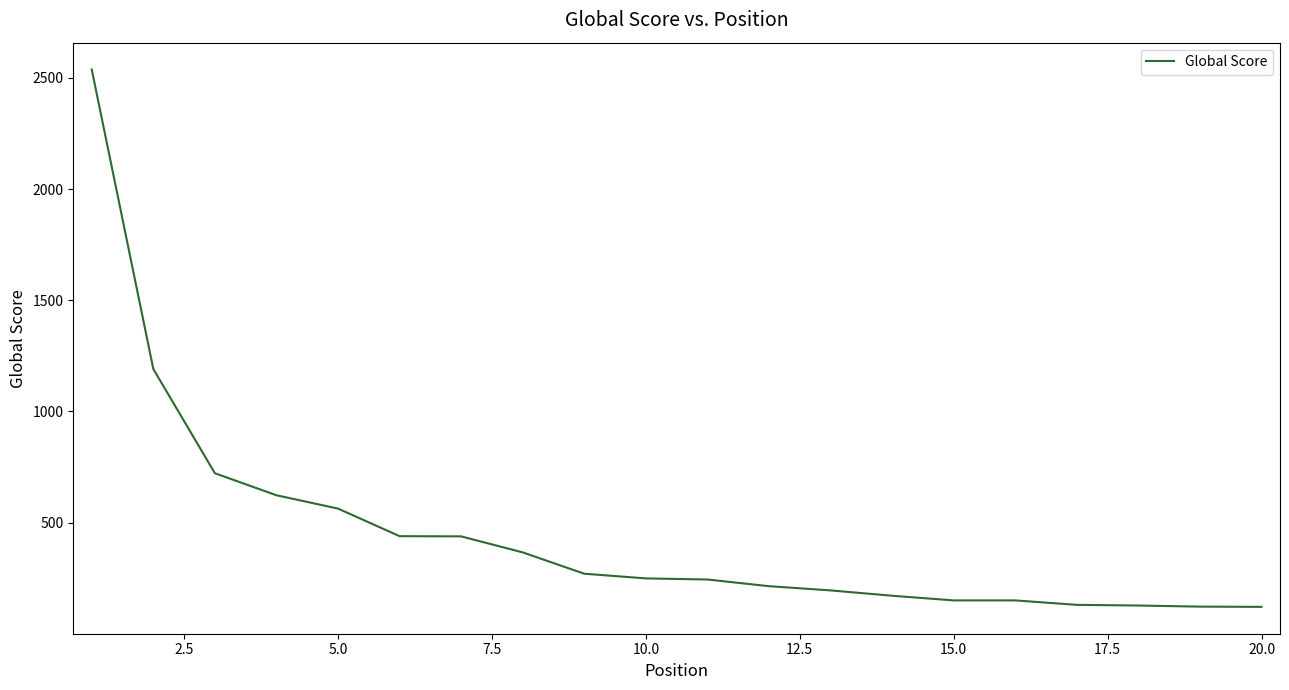

What is the smallest value displayed?

121